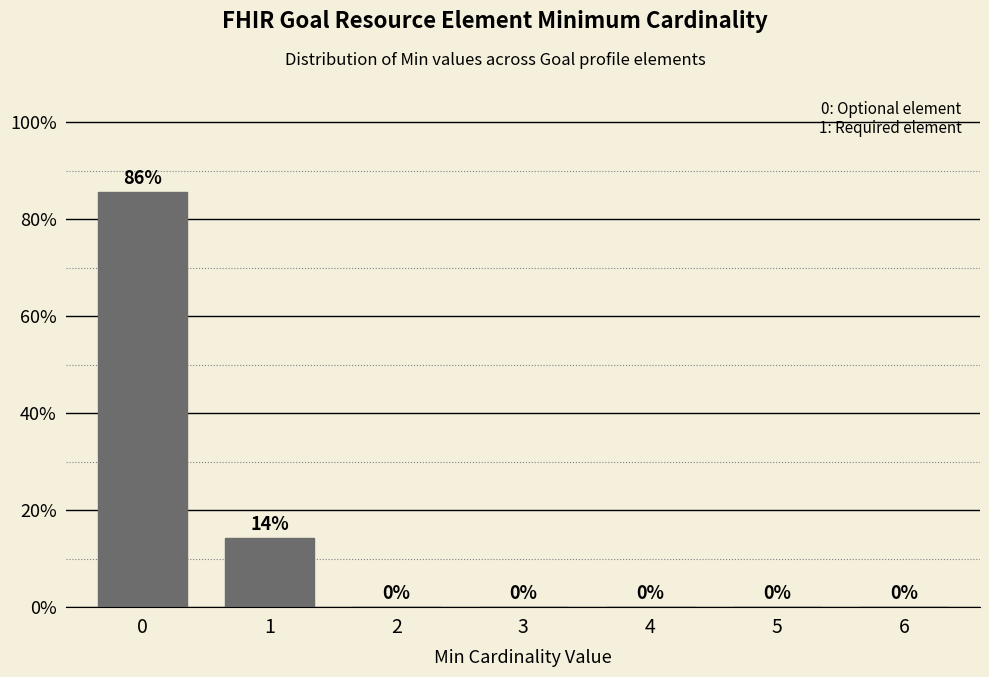

The chart shows a value of 122.6 at 0. True or false?

False